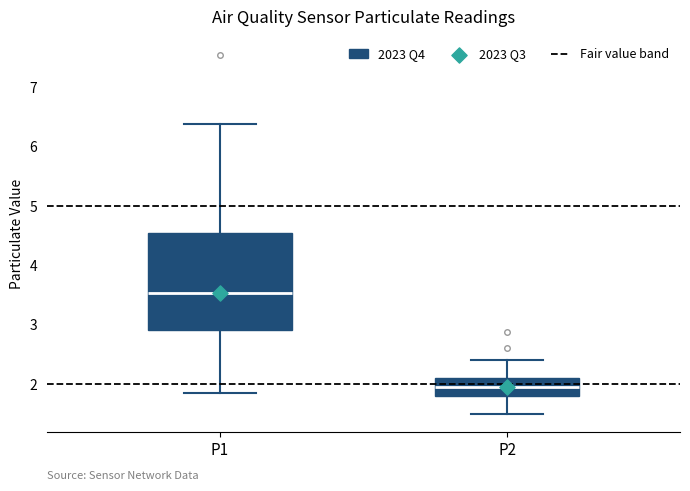

Where is the upper edge of the box for P2 on the y-axis? The values are not printed on the chart, so give them approximately, as read against the axis.

2.1